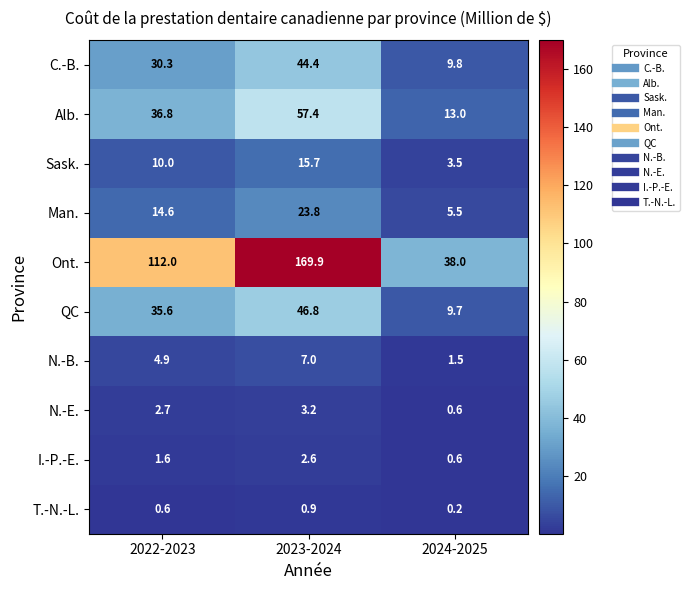

Between 2023-2024 and 2024-2025, which series saw the biggest shift?

Ont.